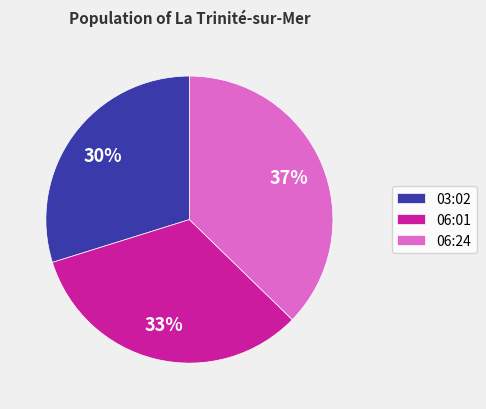

Which category has the smallest portion of the pie?

03:02